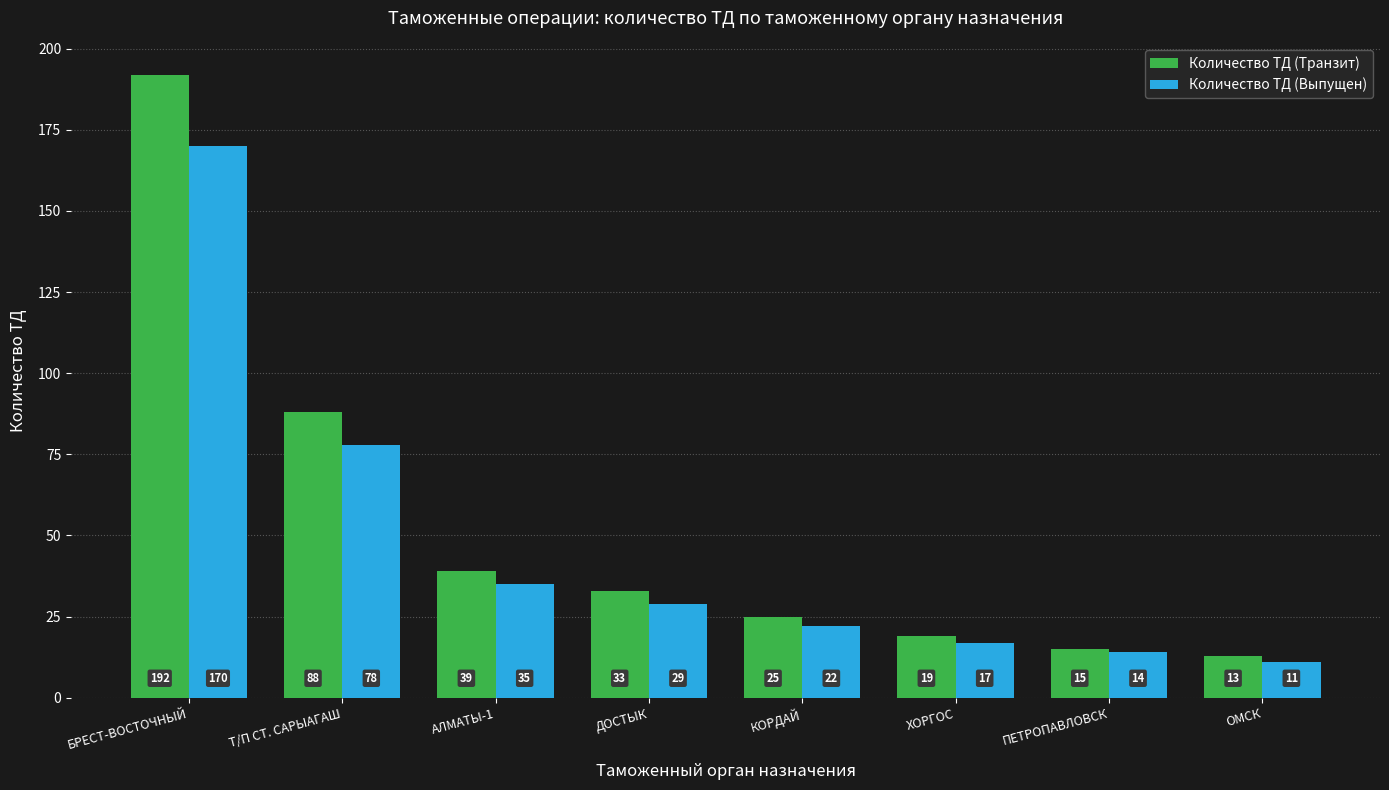

Between ДОСТЫК and ОМСК, which series saw the biggest shift?

Количество ТД (Транзит)